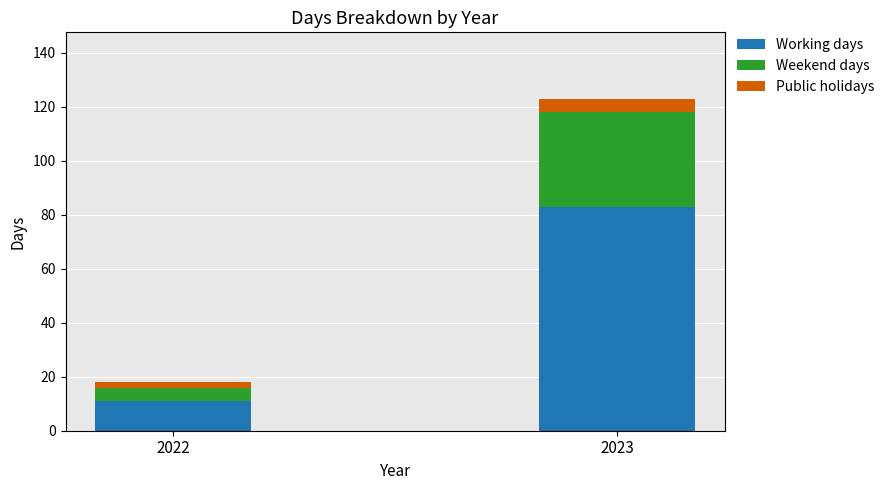

At which label does Working days reach its peak?

2023